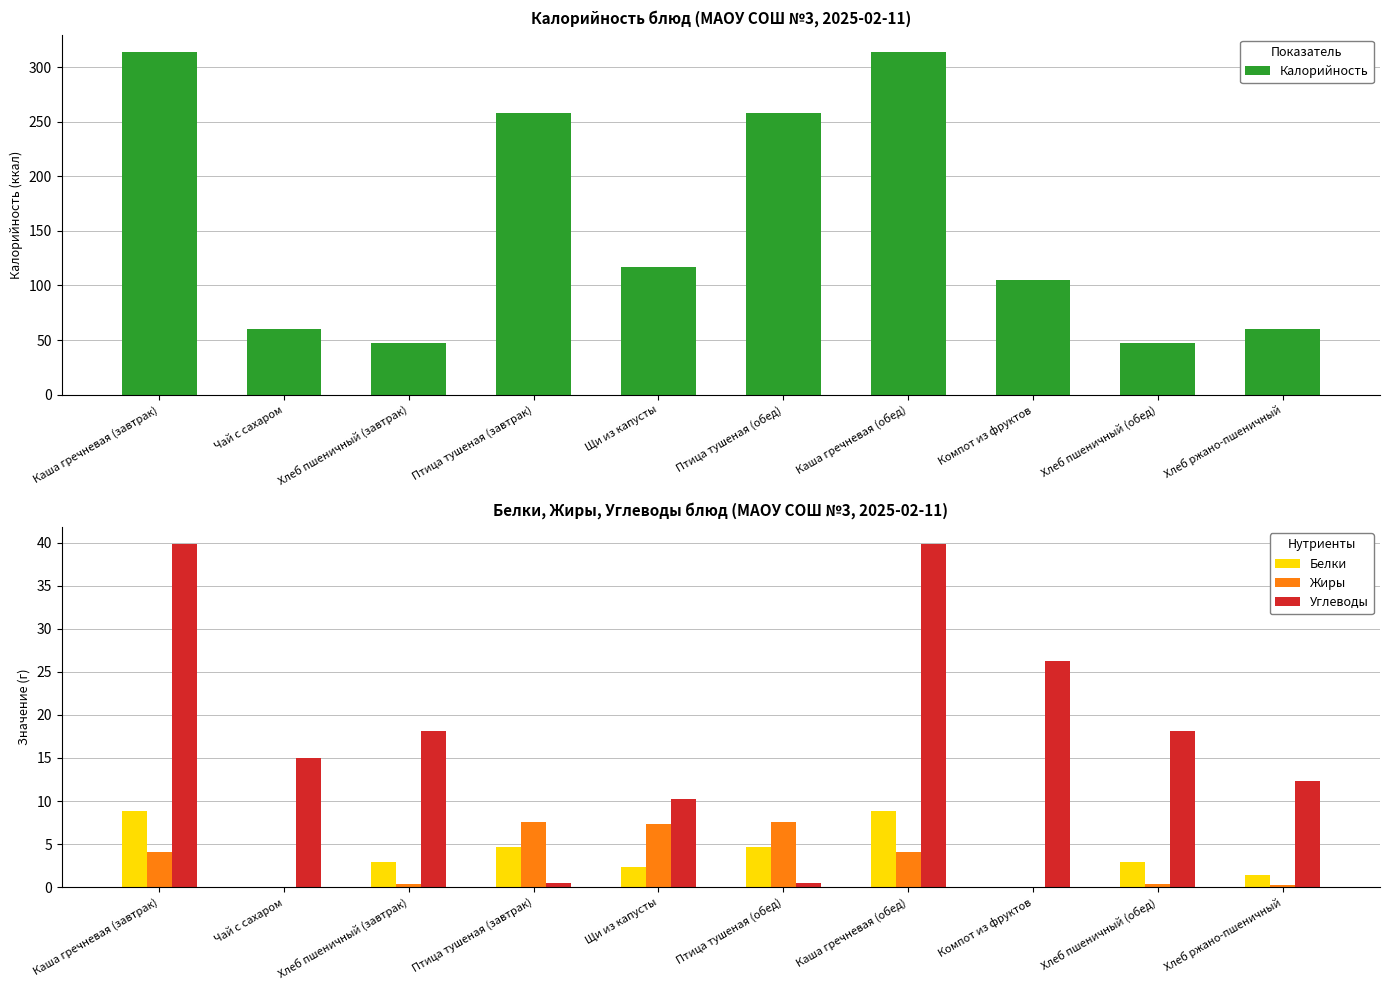

Rank the categories by Углеводы value from highest to lowest.

Каша гречневая (завтрак), Каша гречневая (обед), Компот из фруктов, Хлеб пшеничный (завтрак), Хлеб пшеничный (обед), Чай с сахаром, Хлеб ржано-пшеничный, Щи из капусты, Птица тушеная (завтрак), Птица тушеная (обед)